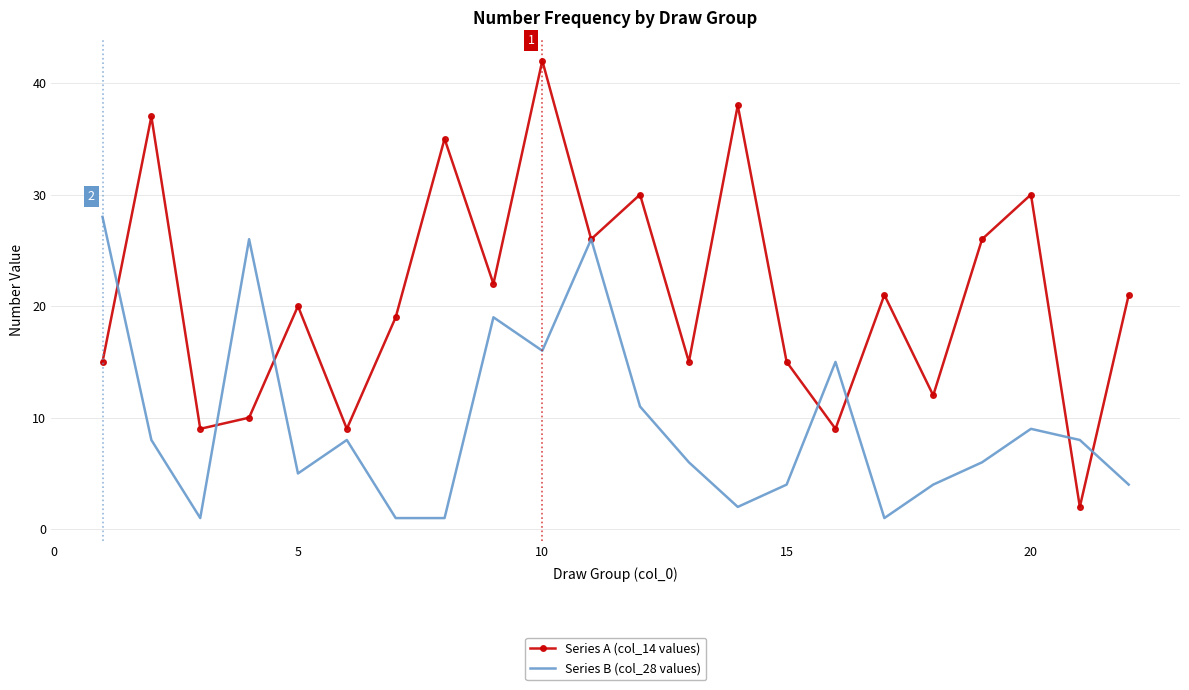

Which series has the largest total across all categories?

Series A (col_14 values)